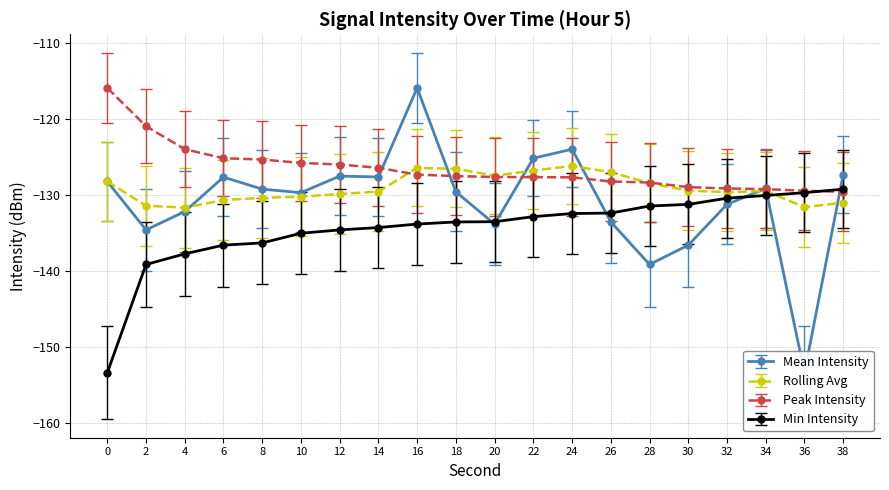

Is it true that Peak Intensity equals -129.0 at 30?

True